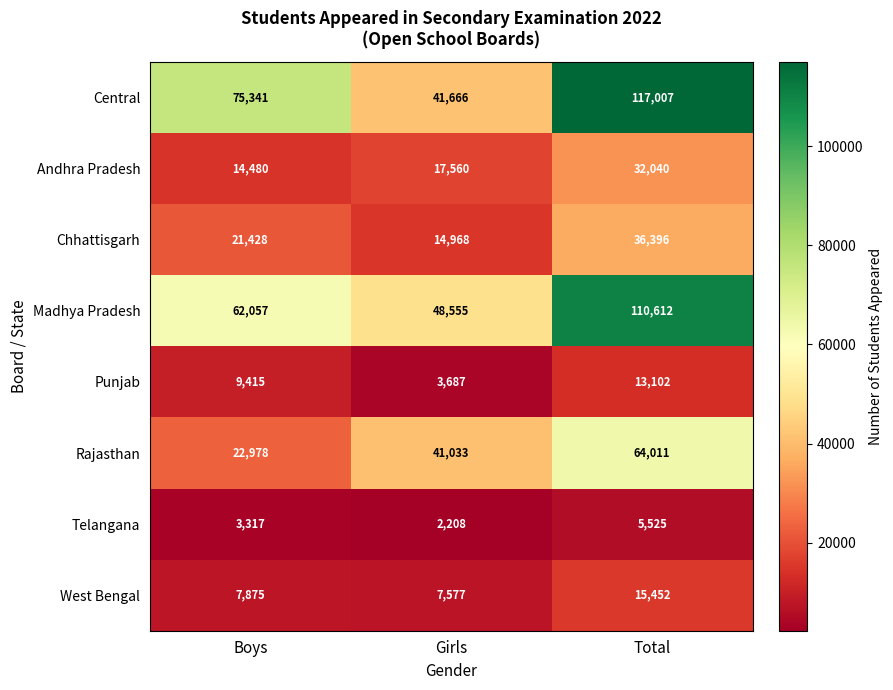

What is the spread (max minus min) of values at Boys?

72024